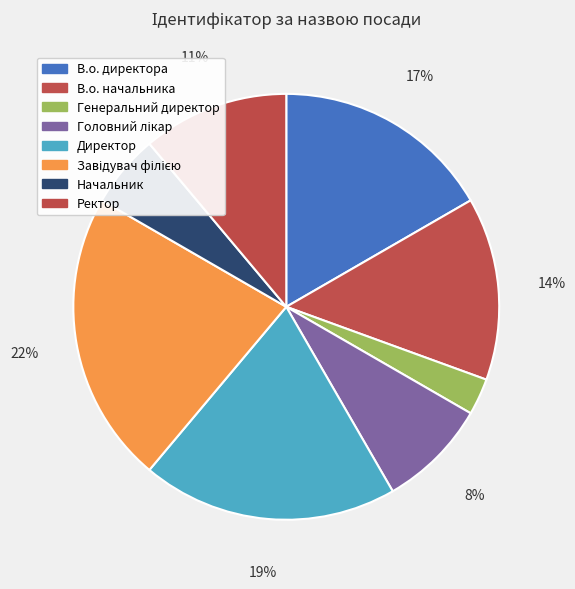

What percentage is the Завідувач філією slice, to the nearest percent?

22%